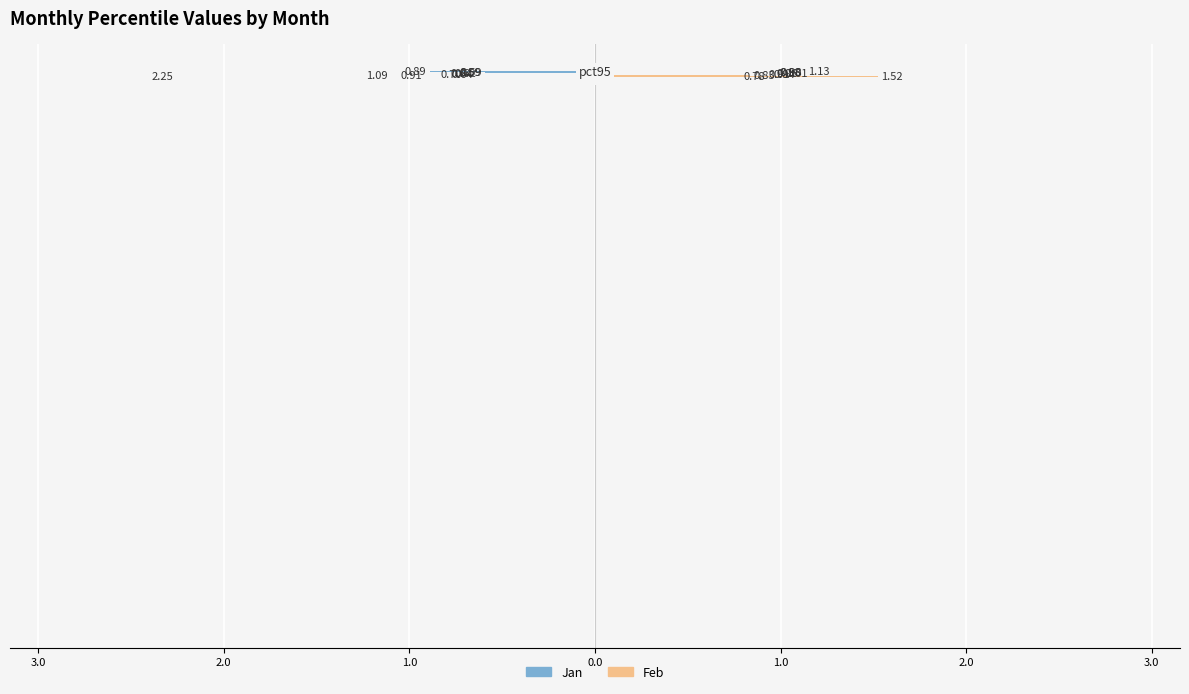

Which series has the widest spread of values?

Jan